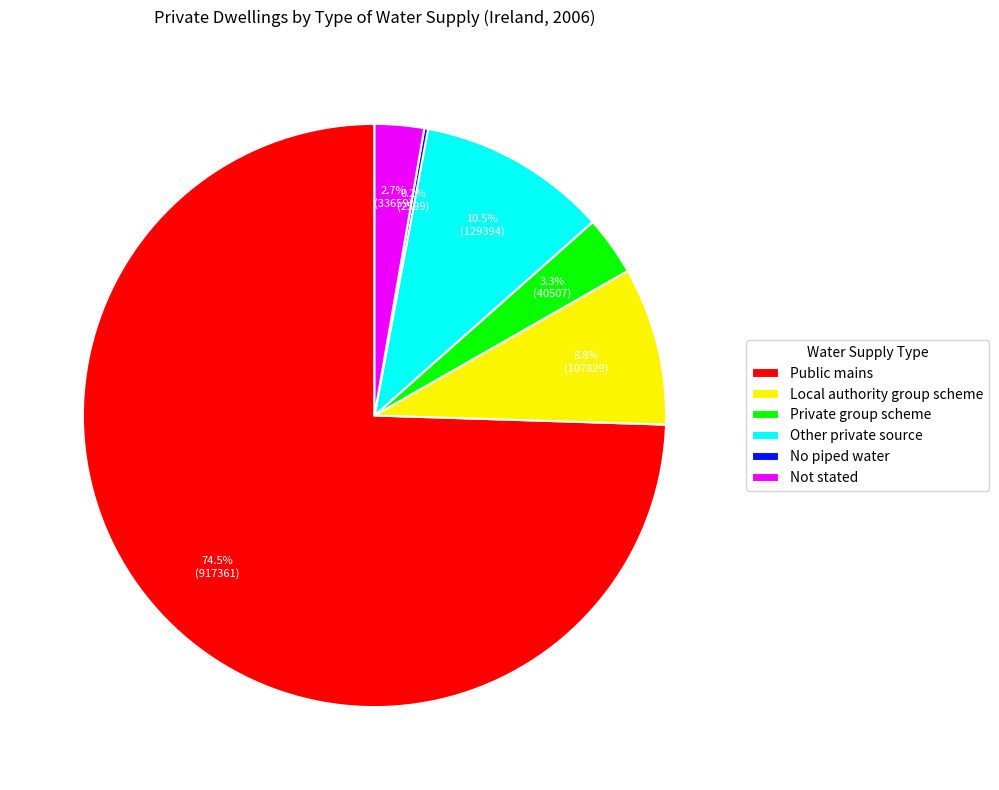

Approximately how many times larger is the value at Not stated compared to Private group scheme?

0.8